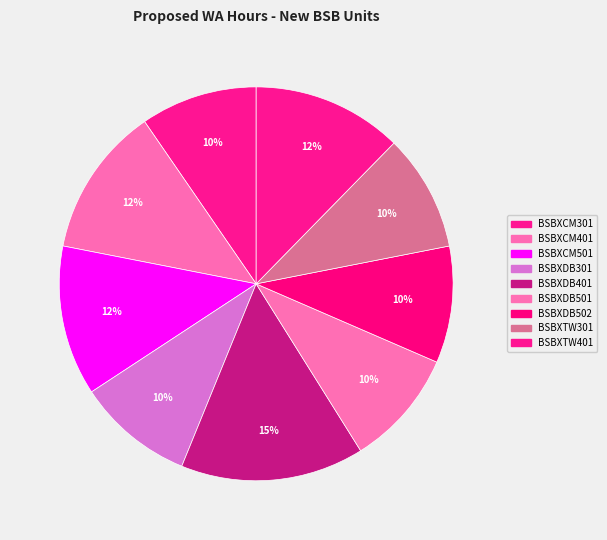

What percentage do BSBXCM301 and BSBXCM401 together represent?

21.9%